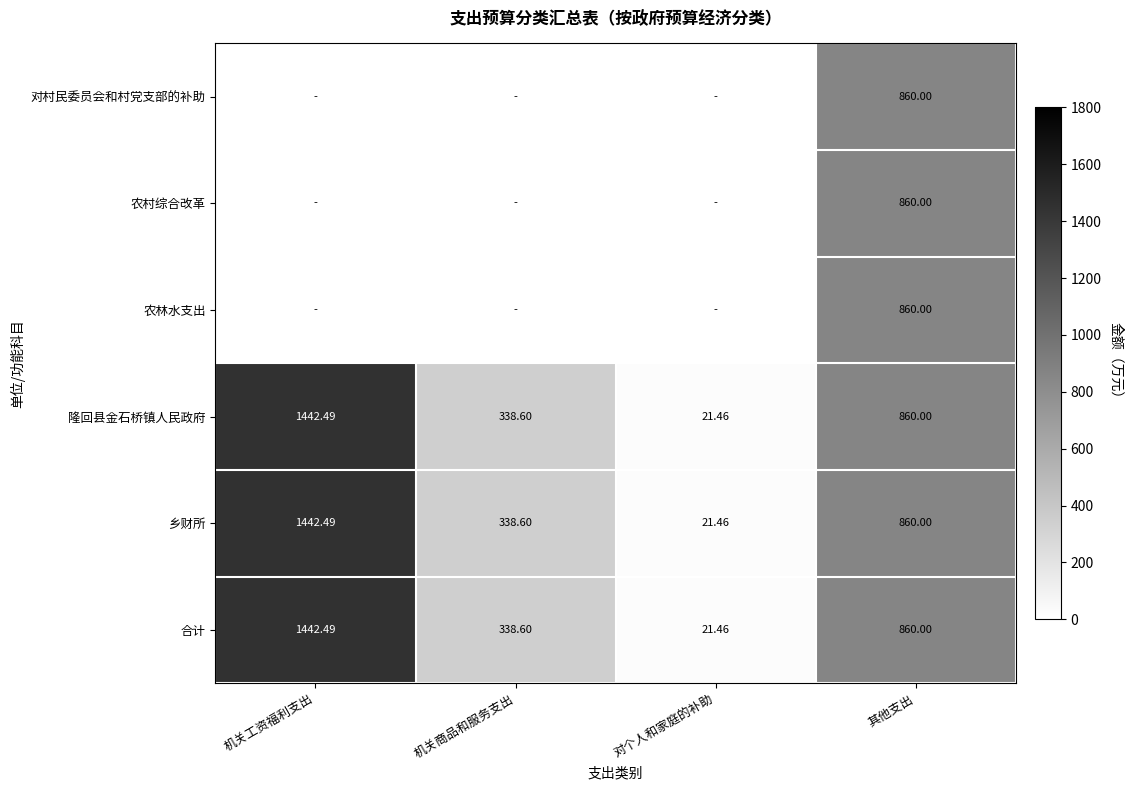

What is the approximate value of 乡财所 at 其他支出?

860.0